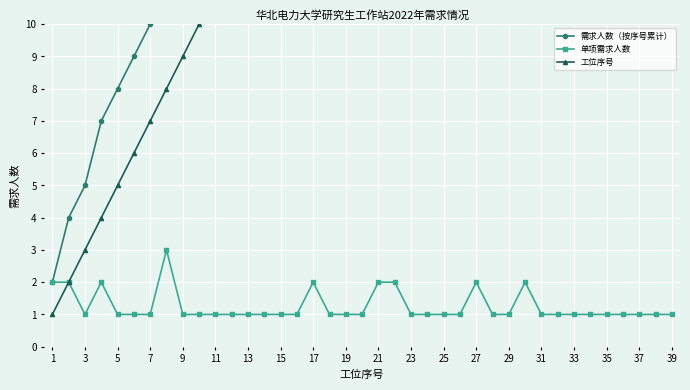

True or false: 单项需求人数 has more than 0 interior local peaks.

True